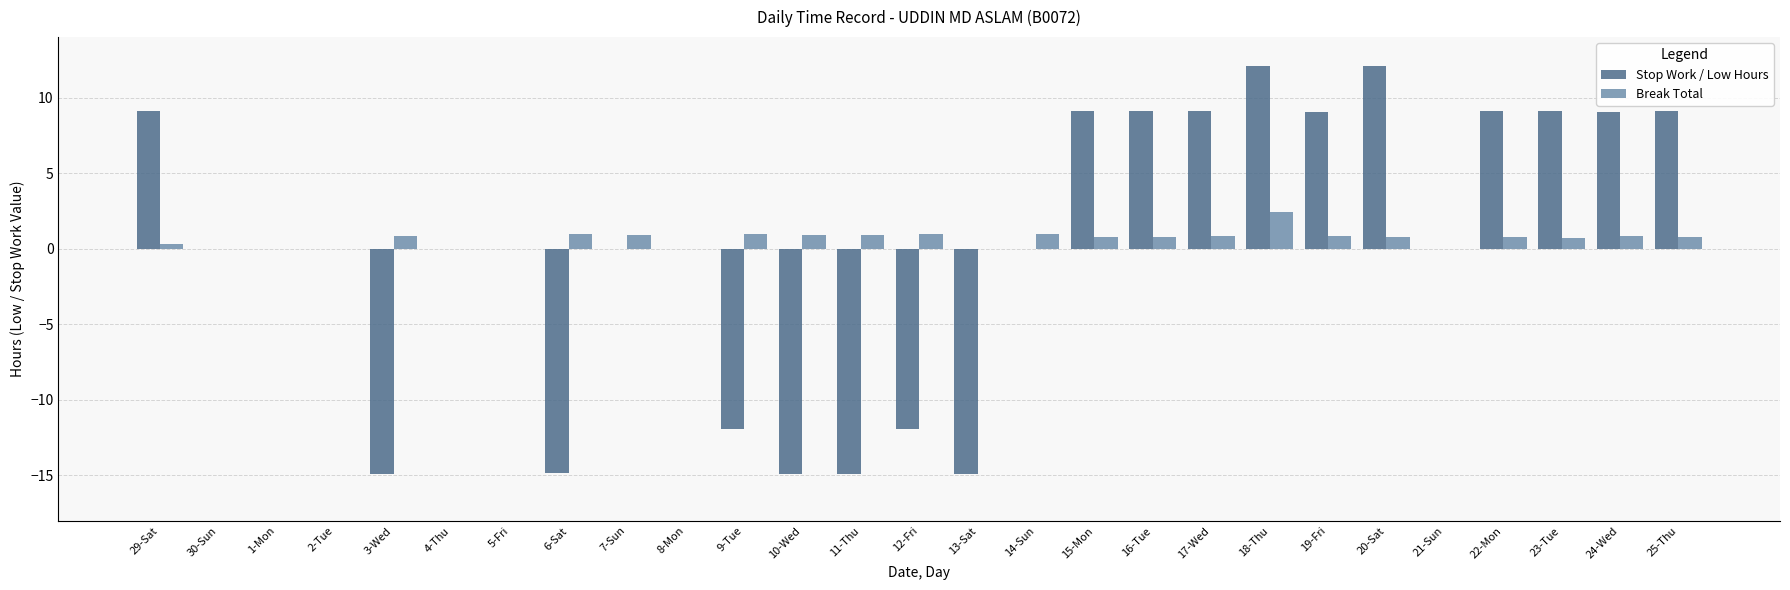

Reading left to right, transcribe all the data shown in this chart.

Stop Work / Low Hours: 9.1	0.0	0.0	0.0	-14.9	0.0	0.0	-14.9	0.0	0.0	-11.9	-14.9	-14.9	-11.9	-14.9	0.0	9.1	9.1	9.1	12.1	9.1	12.1	0.0	9.1	9.1	9.1	9.1
Break Total: 0.3	0.0	0.0	0.0	0.8	0.0	0.0	1.0	0.9	0.0	0.9	0.9	0.9	0.9	0.0	1.0	0.8	0.8	0.8	2.4	0.8	0.8	0.0	0.8	0.7	0.8	0.8